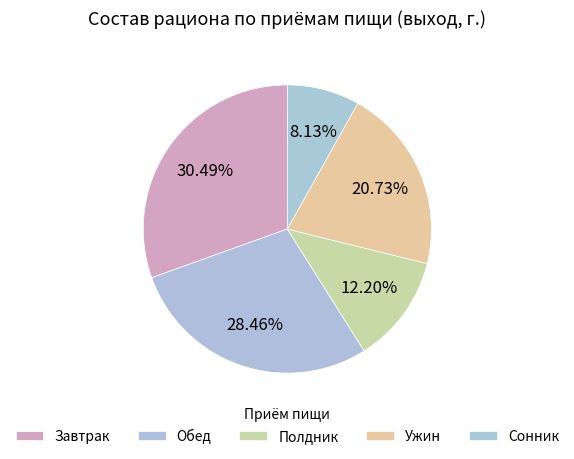

Which slice is the smallest?

Сонник